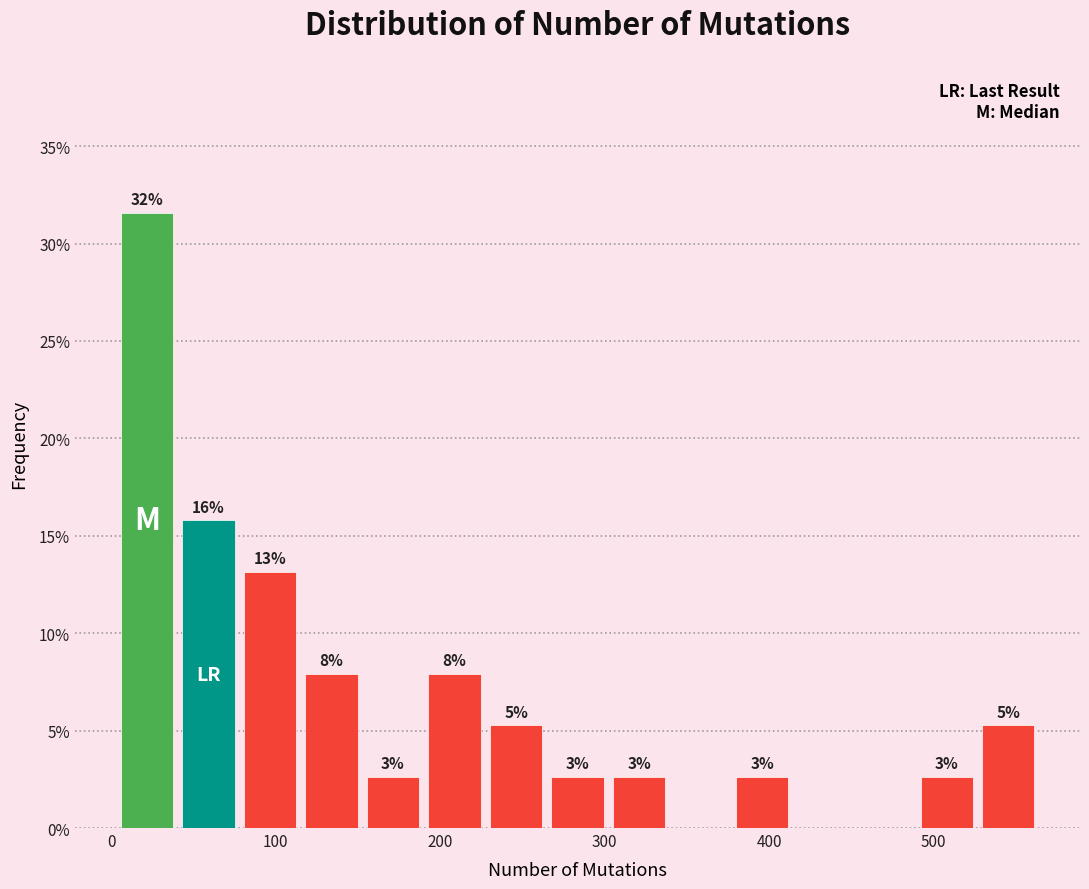

Read against the x-axis, roughly where is the centre of the tallest bar?

20